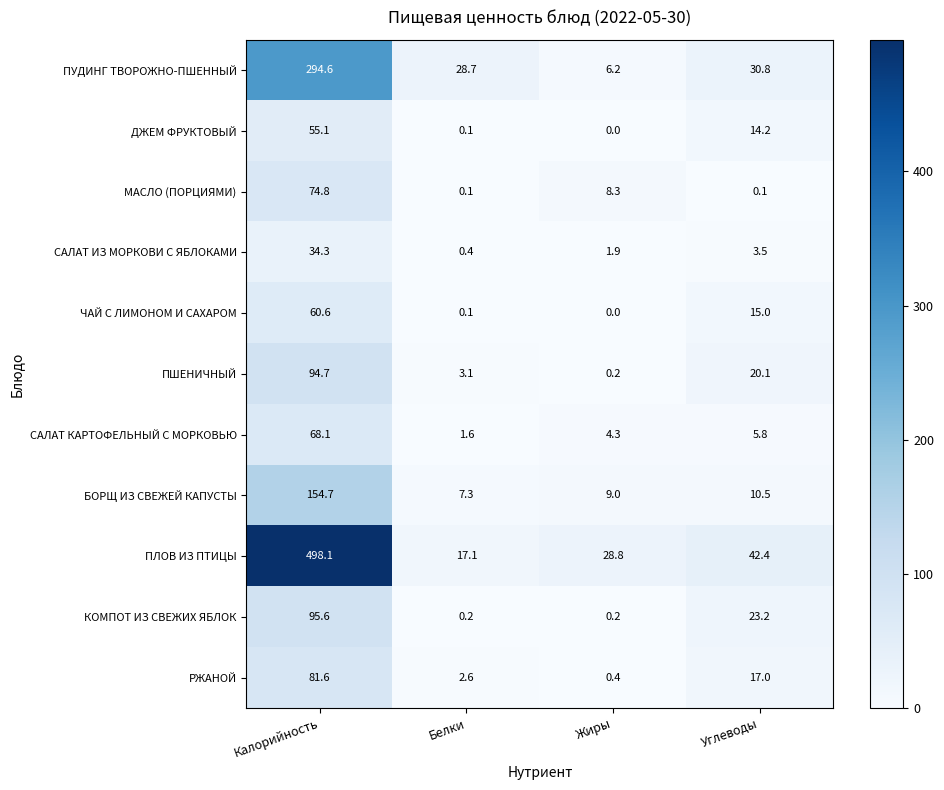

At how many categories does at least one series exceed 486?

1